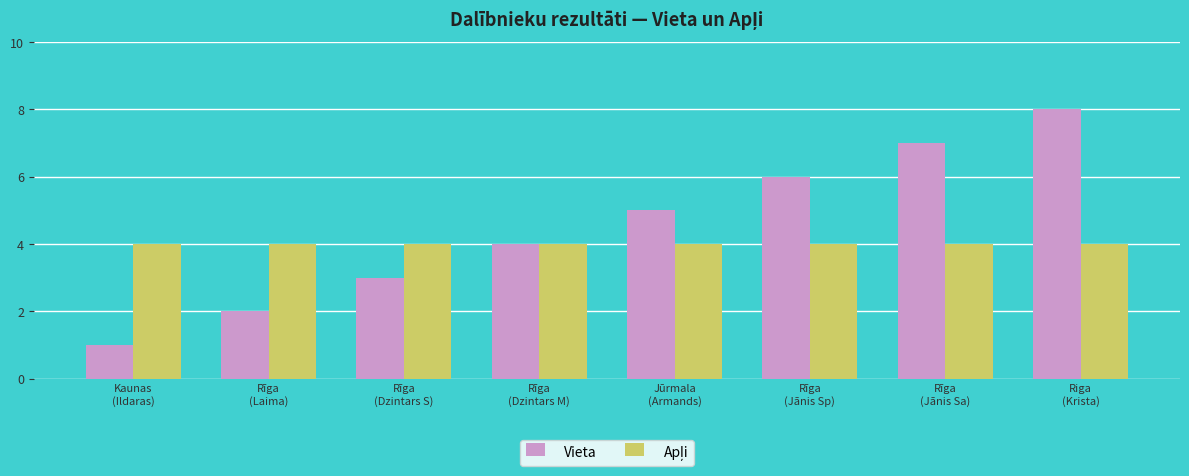

At which category is the sum across all series the highest?

Riga
(Krista)